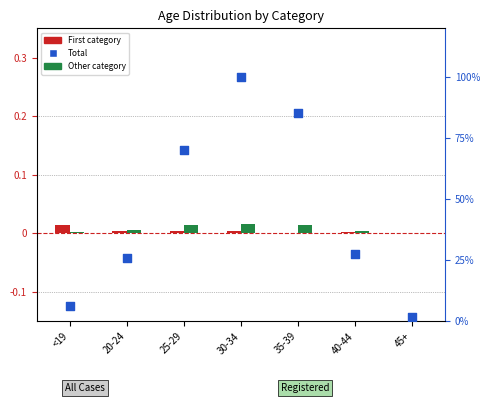

At which category is the sum across all series the highest?

30-34